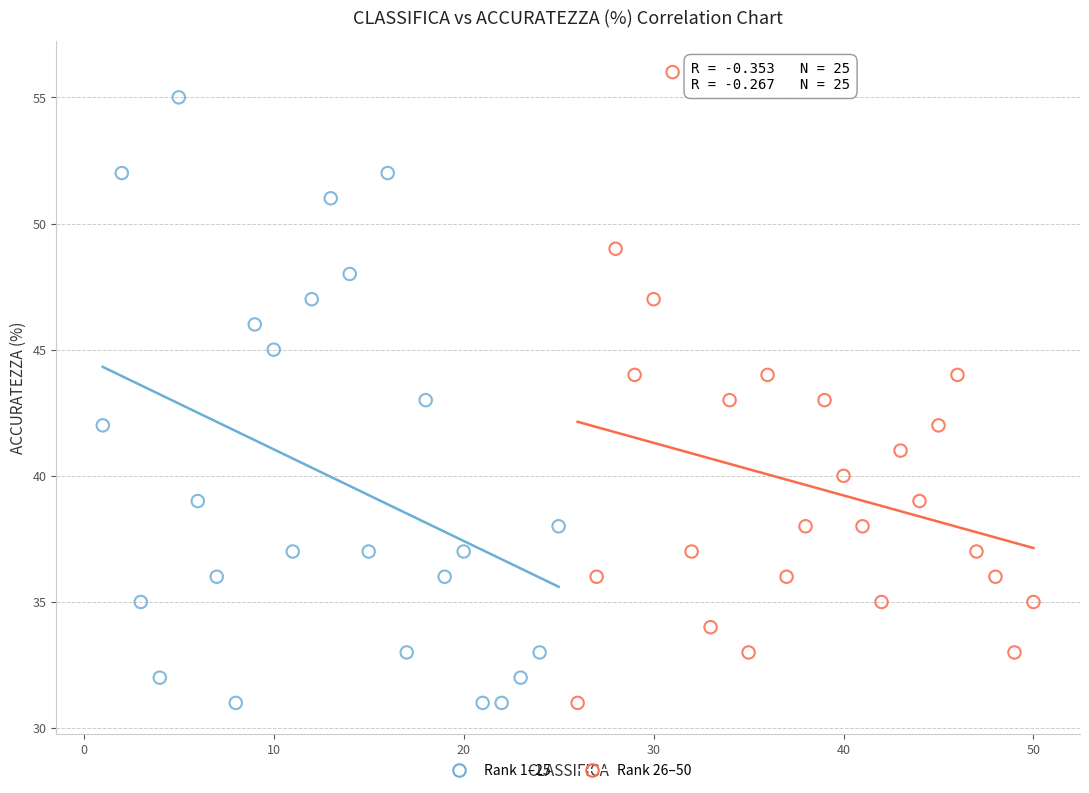

What are all the series names shown in the legend?

Rank 1–25, Rank 26–50